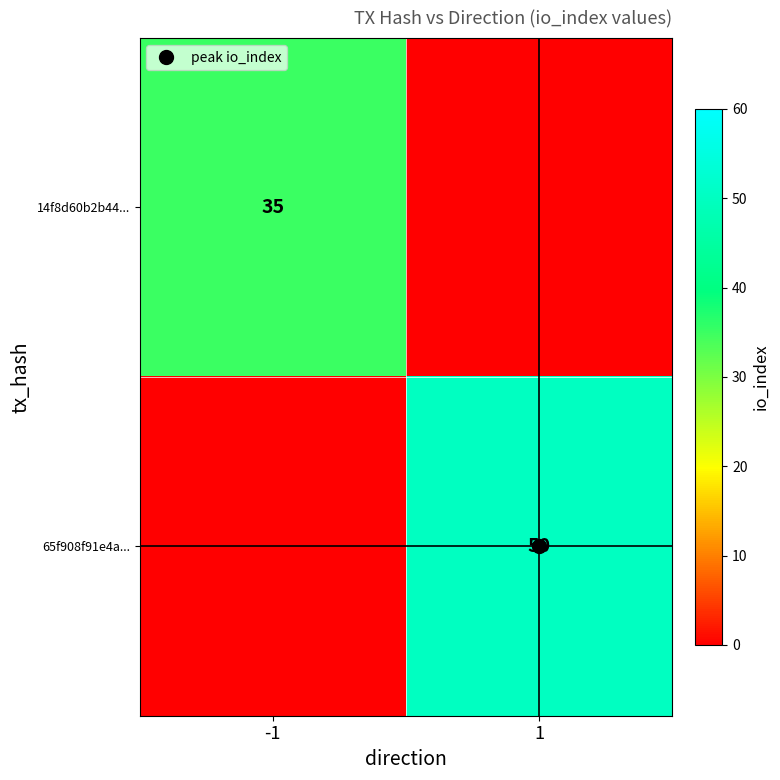

List the labels in order of 65f908f91e4a... value, largest first.

1, -1